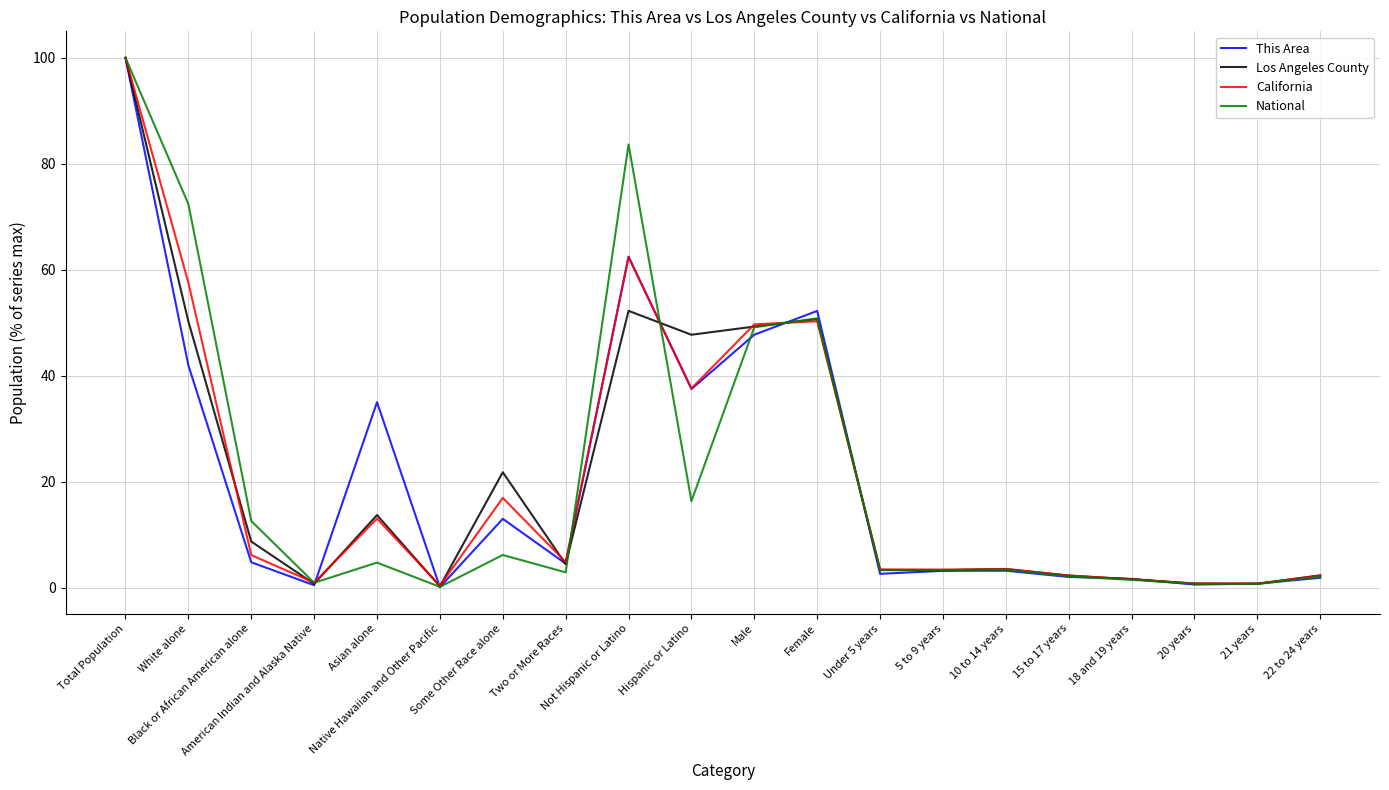

The Los Angeles County series shows 0.8 at 21 years. True or false?

True